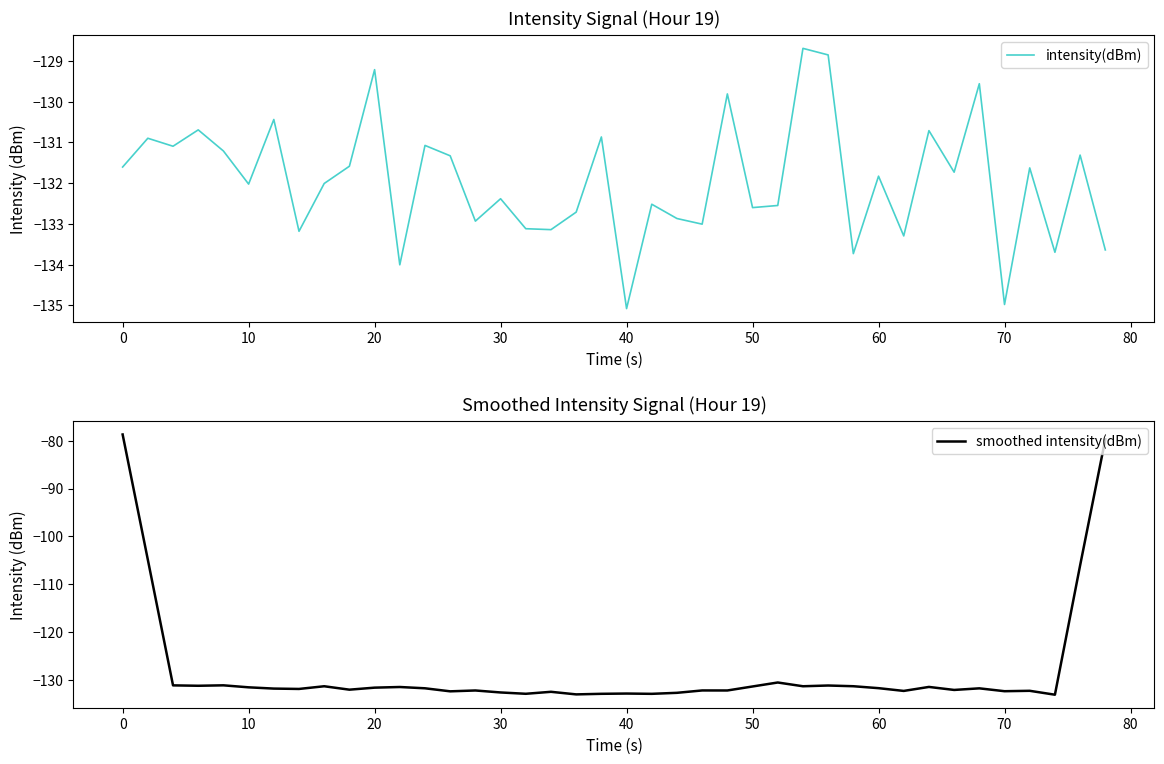

List the series in order of their overall mean, highest first.

smoothed intensity(dBm), intensity(dBm)